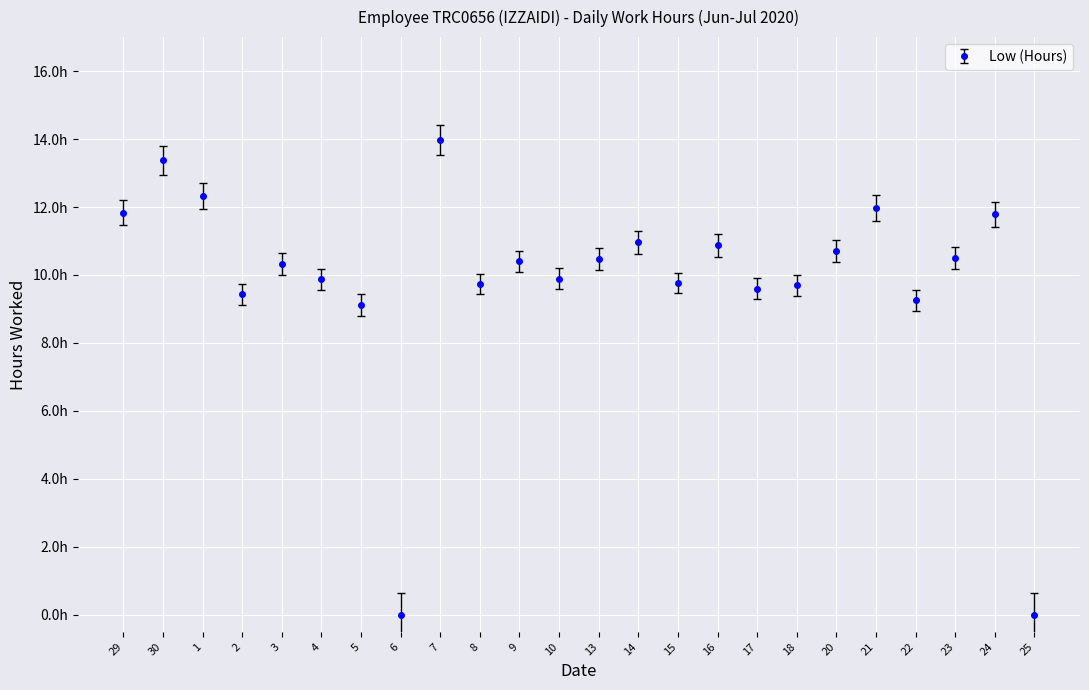

What is the label of the 15th point from the left?

15